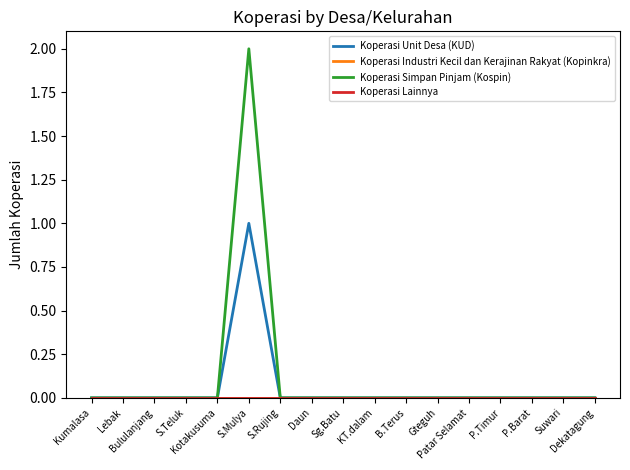

Does the chart display data point markers on the line(s)?

No